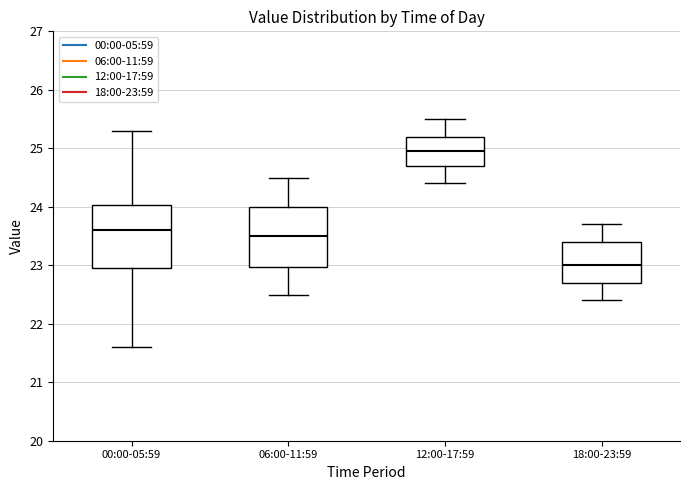

Reading left to right, transcribe this box plot: for each box, give where its median line is, the range the box spans, and where its two whiskers end, as read against the y-axis. The values are not printed on the chart, so give them approximately, as read against the axis.

00:00-05:59: median 23.6, box 23.0 to 24.0, whiskers 21.6 to 25.3
06:00-11:59: median 23.5, box 23.0 to 24.0, whiskers 22.5 to 24.5
12:00-17:59: median 25.0, box 24.7 to 25.2, whiskers 24.4 to 25.5
18:00-23:59: median 23.0, box 22.7 to 23.4, whiskers 22.4 to 23.7